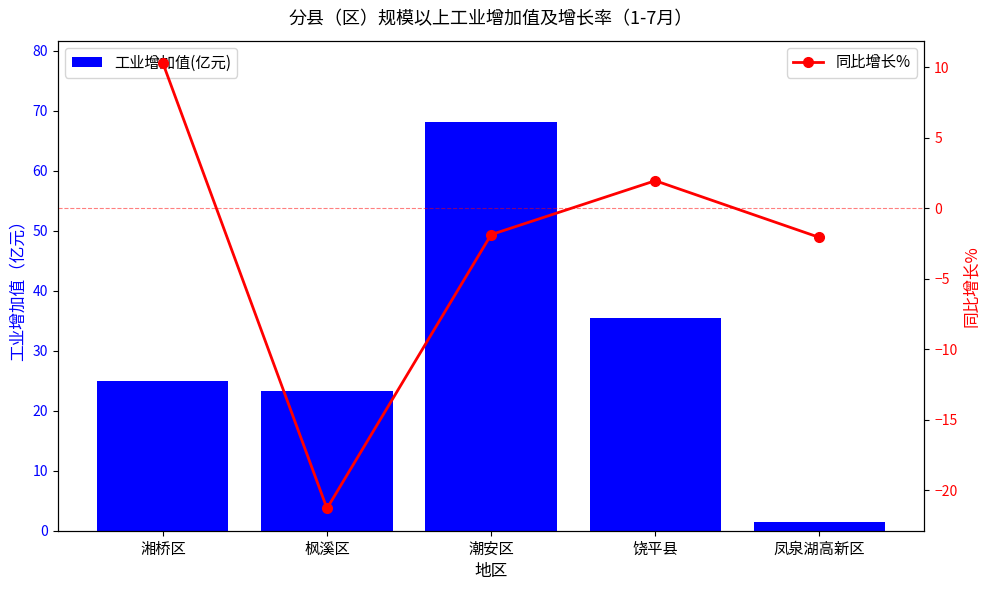

What is the sum of all 同比增长% values?

-13.0